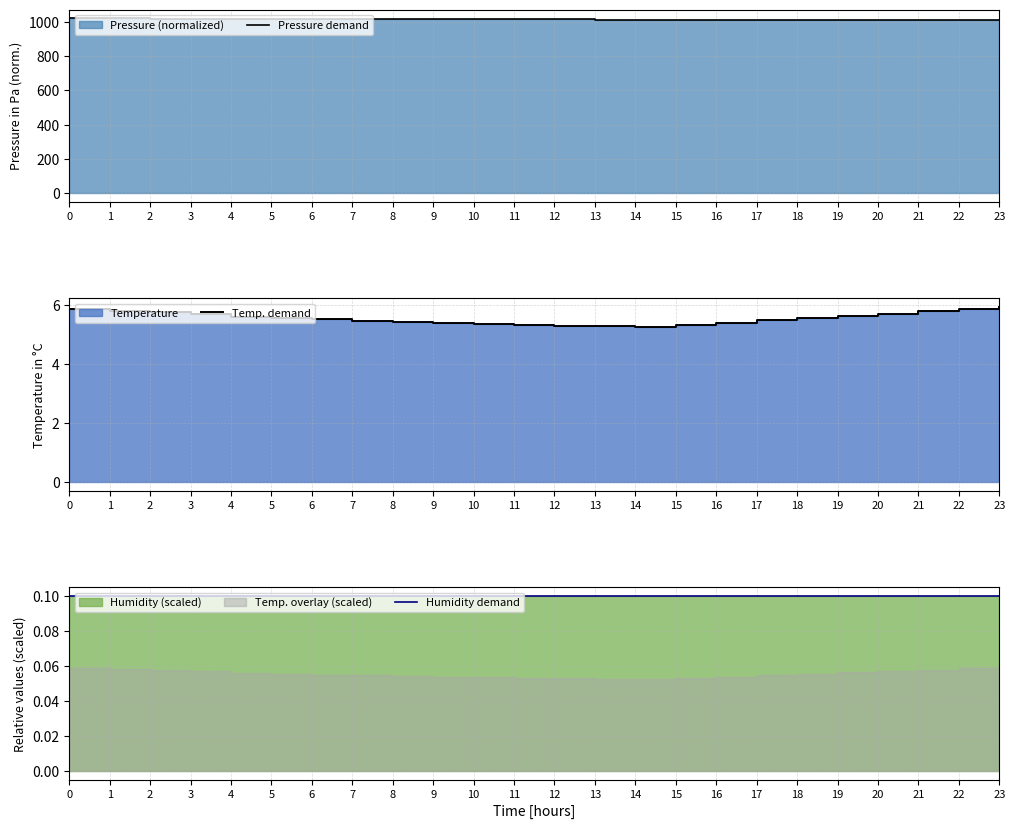

What value does the Temp. demand series have at 21?

5.8